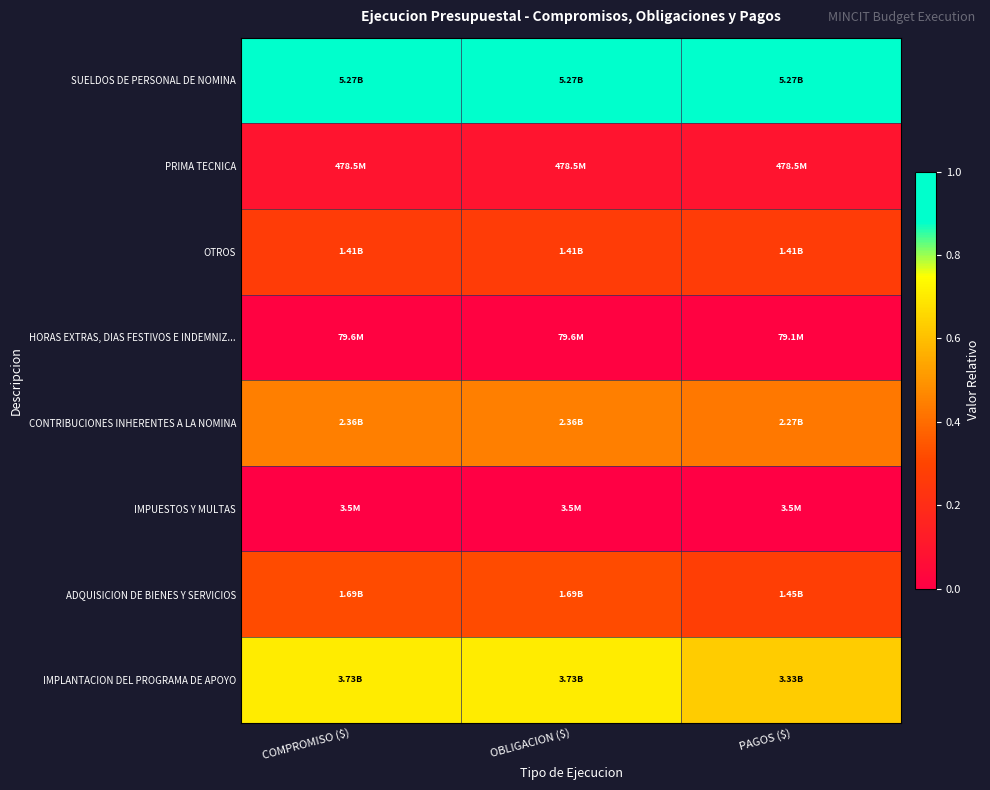

Reading left to right, list all the values displayed in this chart.

SUELDOS DE PERSONAL DE NOMINA: COMPROMISO ($)=1.0	OBLIGACION ($)=1.0	PAGOS ($)=1.0
PRIMA TECNICA: COMPROMISO ($)=0.1	OBLIGACION ($)=0.1	PAGOS ($)=0.1
OTROS: COMPROMISO ($)=0.3	OBLIGACION ($)=0.3	PAGOS ($)=0.3
HORAS EXTRAS, DIAS FESTIVOS E INDEMNIZ...: COMPROMISO ($)=0.0	OBLIGACION ($)=0.0	PAGOS ($)=0.0
CONTRIBUCIONES INHERENTES A LA NOMINA: COMPROMISO ($)=0.4	OBLIGACION ($)=0.4	PAGOS ($)=0.4
IMPUESTOS Y MULTAS: COMPROMISO ($)=0.0	OBLIGACION ($)=0.0	PAGOS ($)=0.0
ADQUISICION DE BIENES Y SERVICIOS: COMPROMISO ($)=0.3	OBLIGACION ($)=0.3	PAGOS ($)=0.3
IMPLANTACION DEL PROGRAMA DE APOYO: COMPROMISO ($)=0.7	OBLIGACION ($)=0.7	PAGOS ($)=0.6